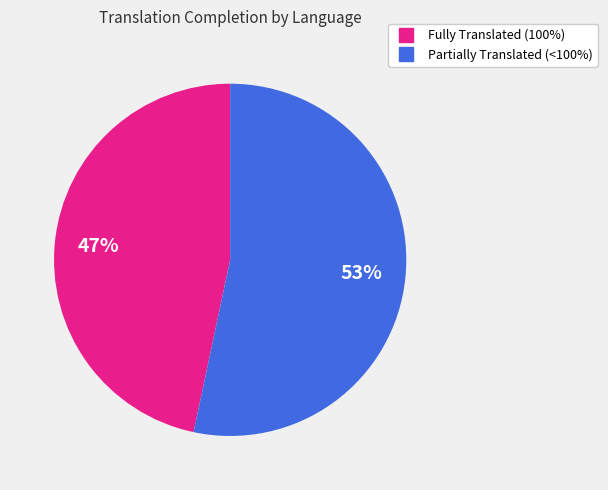

How many segments does this pie chart have?

2